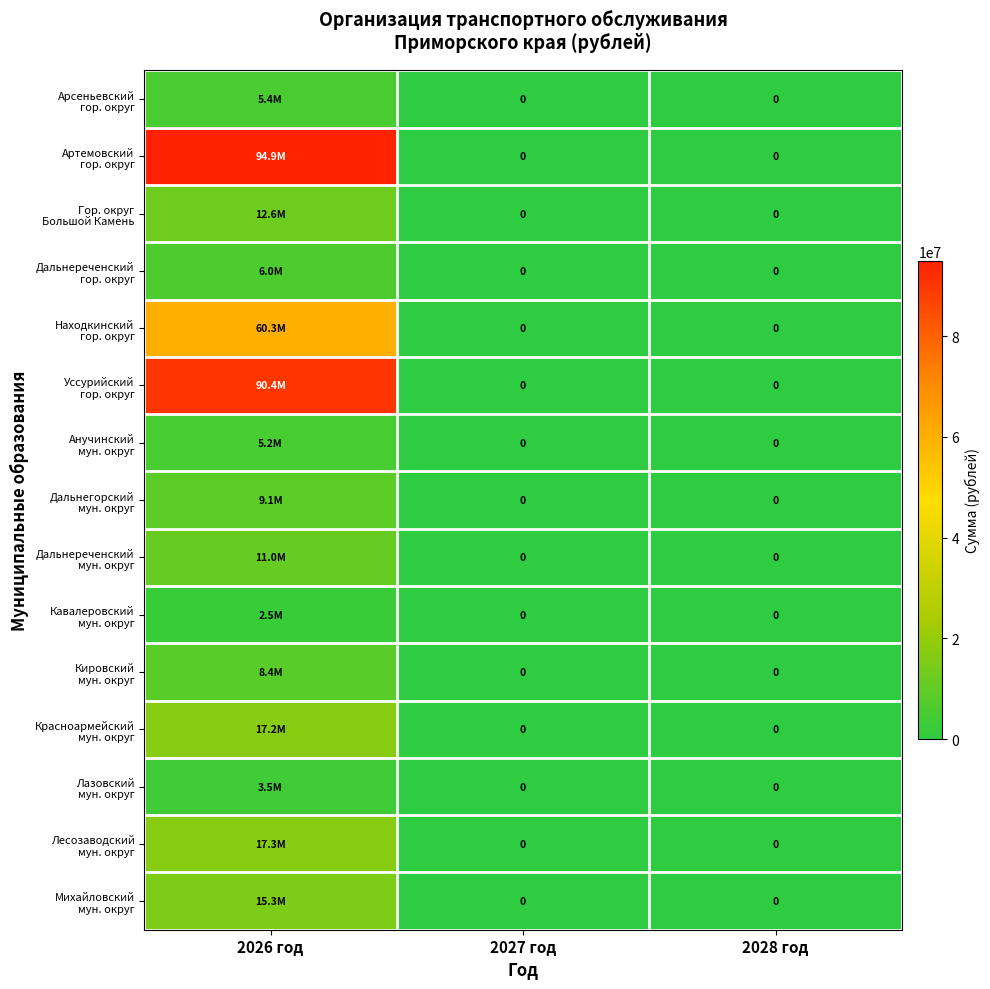

How many categories are shown in the chart?

3